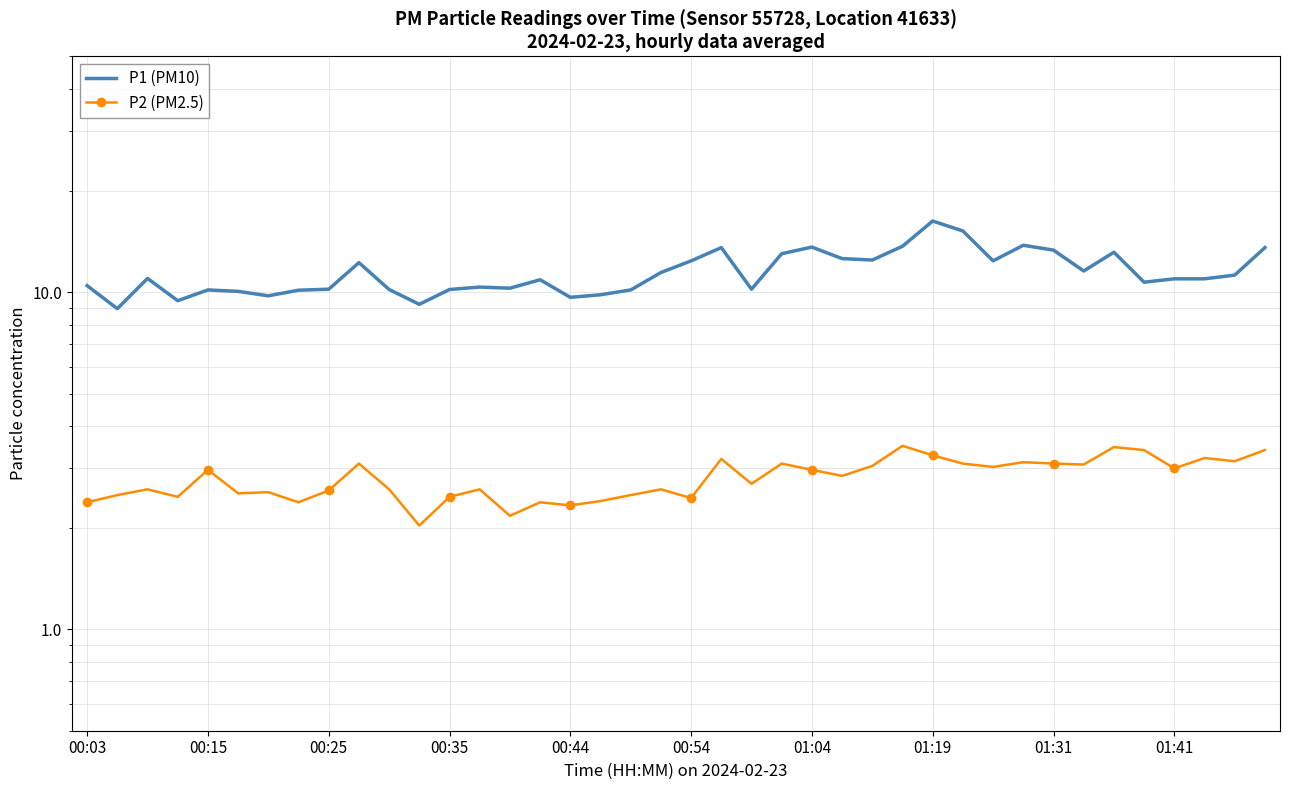

What is the difference between the second highest and second lowest values in the P2 (PM2.5) series?

1.3